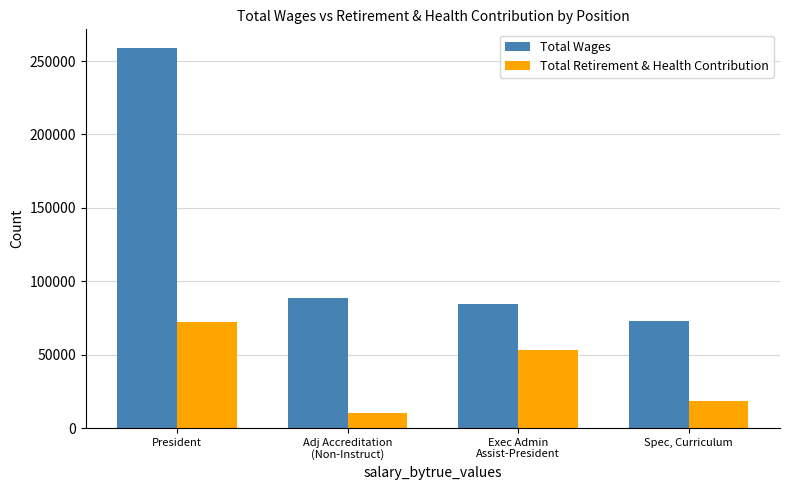

Read the Total Retirement & Health Contribution value at Spec, Curriculum, to the nearest 100.

18700